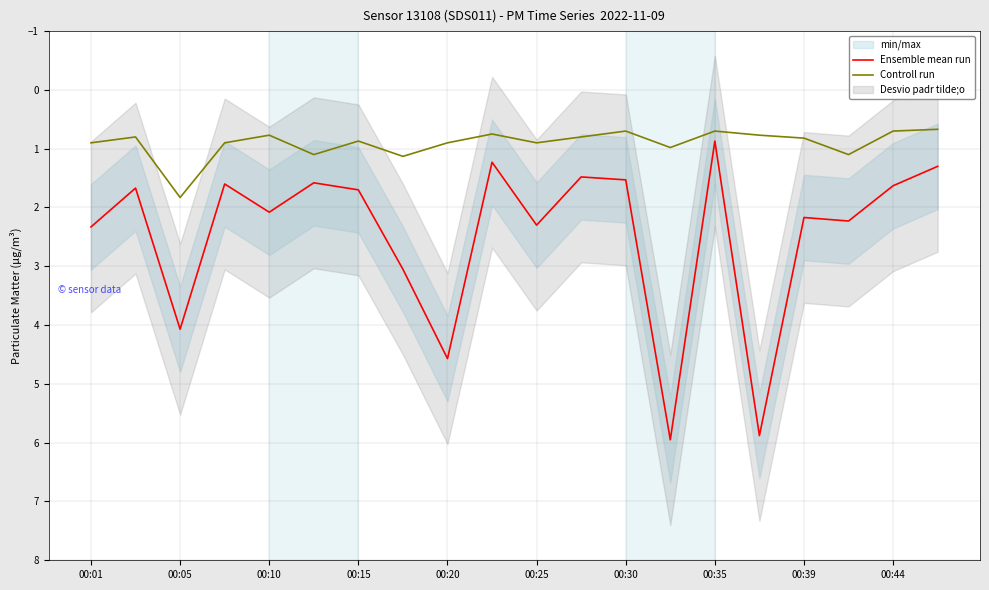

Is it true that Controll run equals 0.3 at 00:35?

False